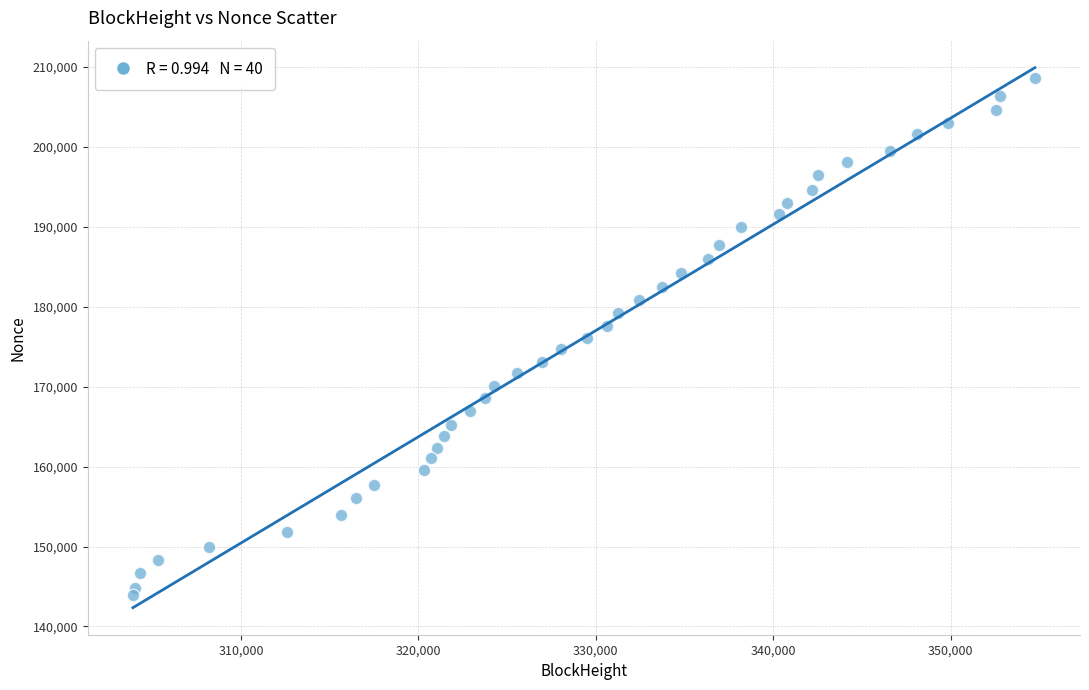

What is the range of Y values (max minus min)?

64666